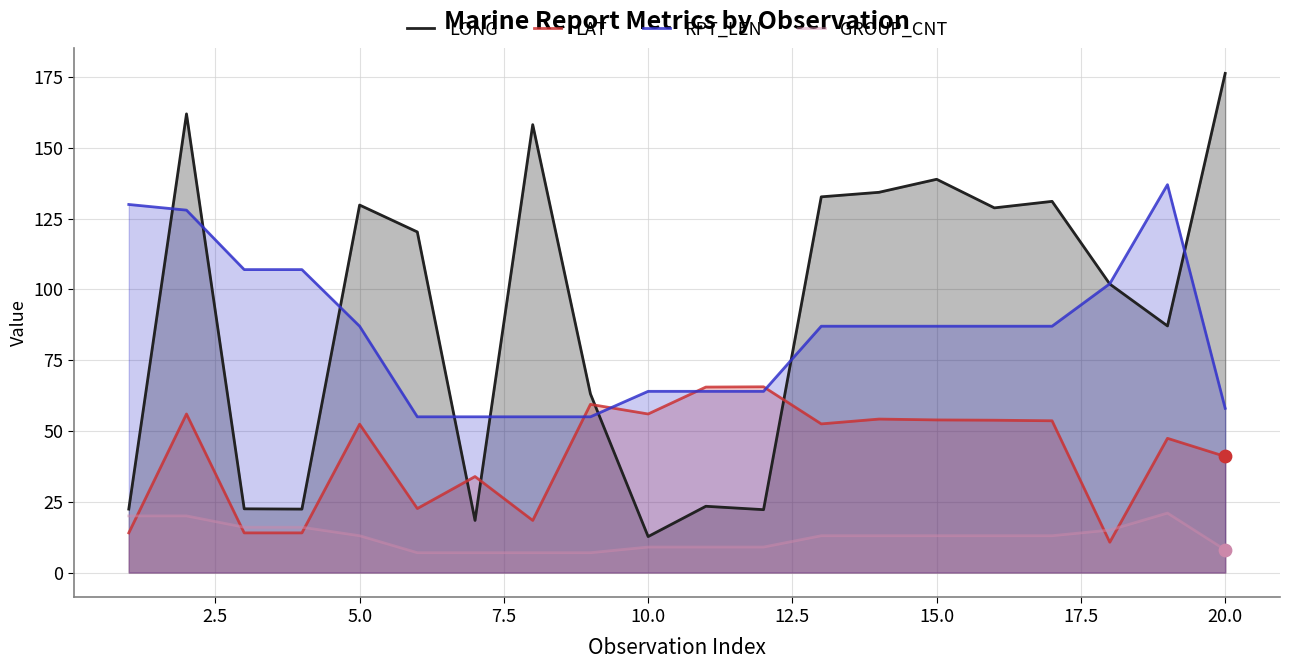

Which series has the widest spread of Y values?

LONG